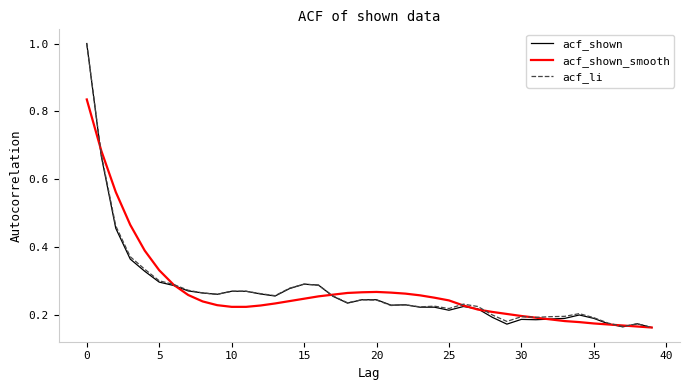

What is the maximum value shown in the chart?

1.0